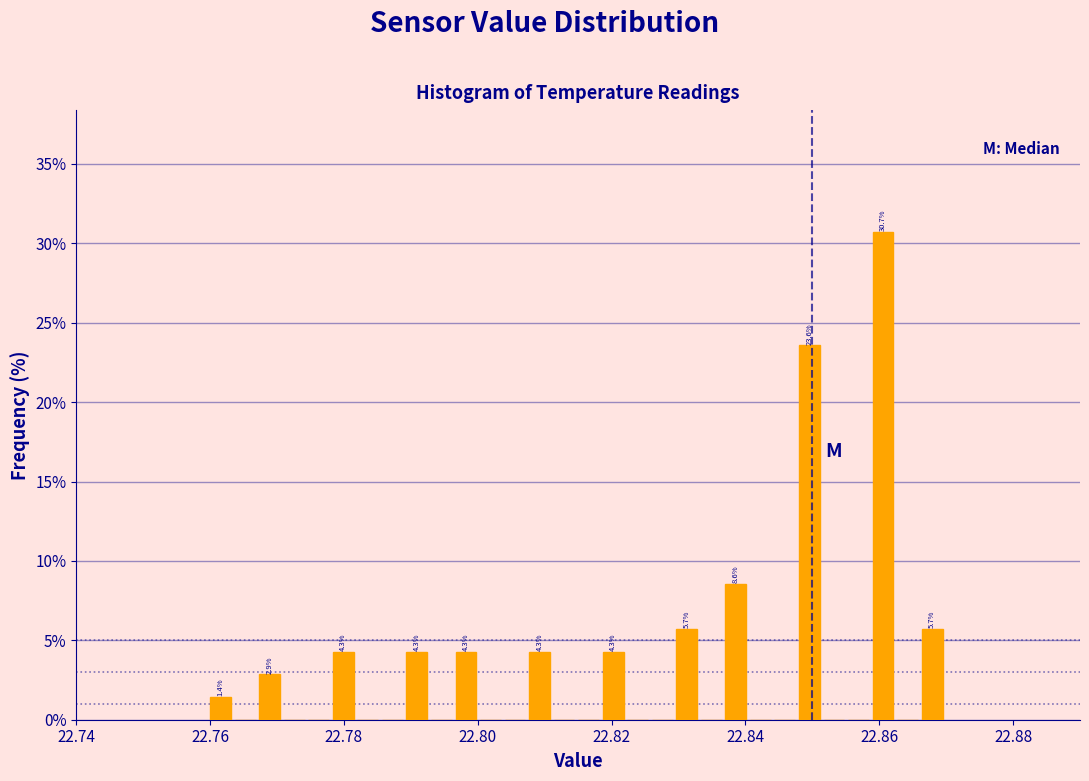

Around what value on the x-axis is the tallest bar? Give the approximate position of its centre, as read against the axis.

22.860